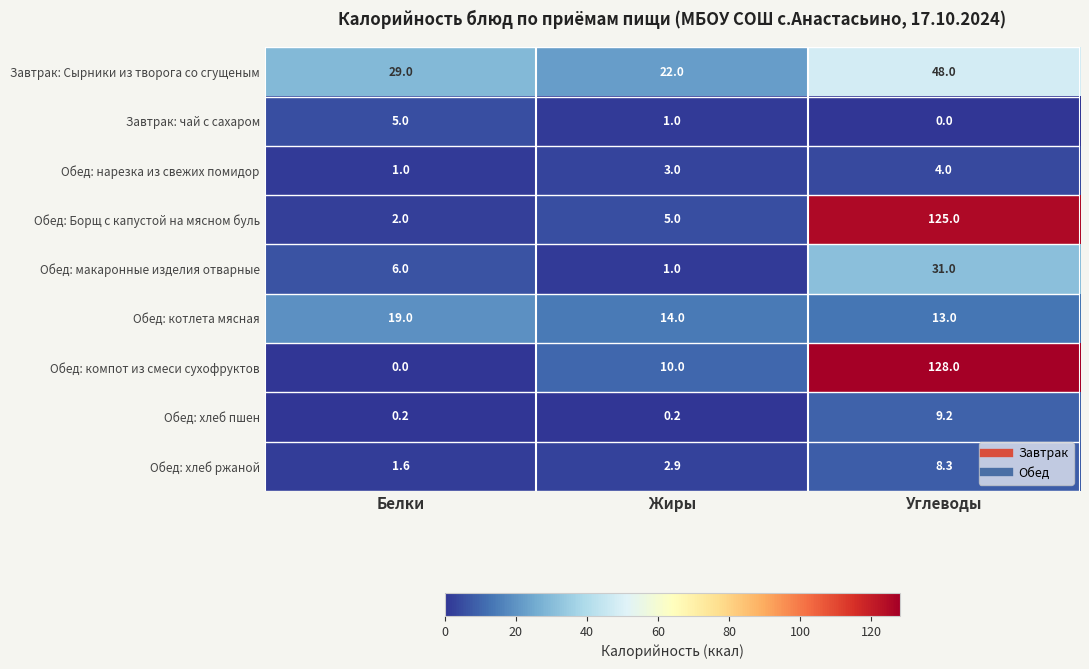

The value of Обед: хлеб пшен at Жиры is 0.2. True or false?

True